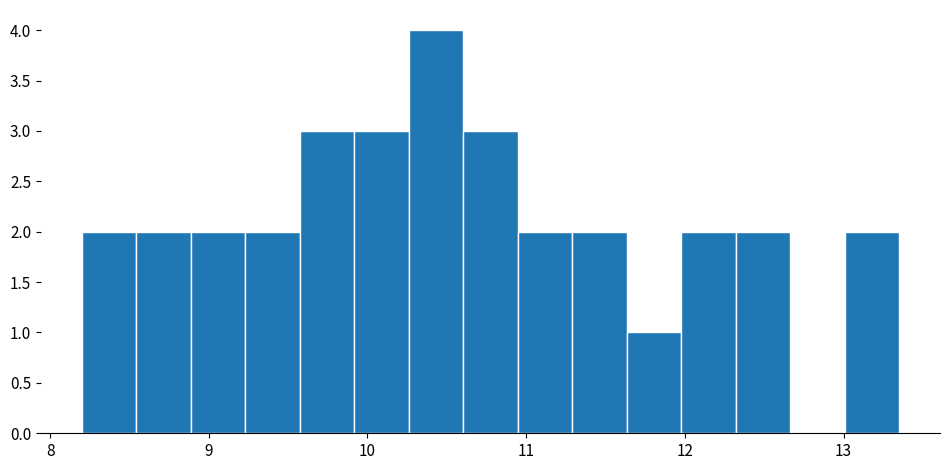

Around what value on the x-axis is the tallest bar? Give the approximate position of its centre, as read against the axis.

10.4